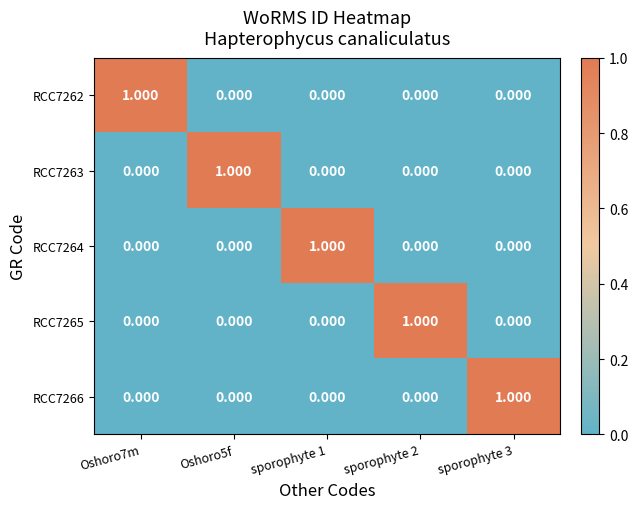

Count the number of categories in the chart.

5